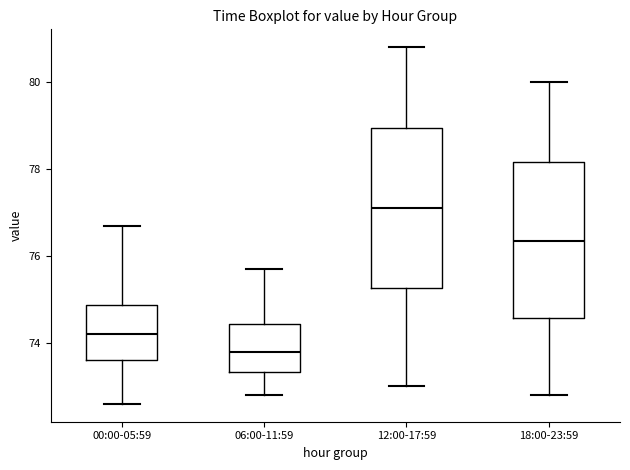

Reading left to right, transcribe this box plot: for each box, give where its median line is, the range the box spans, and where its two whiskers end, as read against the y-axis. The values are not printed on the chart, so give them approximately, as read against the axis.

00:00-05:59: median 74.2, box 73.6 to 74.8, whiskers 72.6 to 76.8
06:00-11:59: median 73.8, box 73.4 to 74.4, whiskers 72.8 to 75.8
12:00-17:59: median 77.2, box 75.2 to 79.0, whiskers 73.0 to 80.8
18:00-23:59: median 76.4, box 74.6 to 78.2, whiskers 72.8 to 80.0